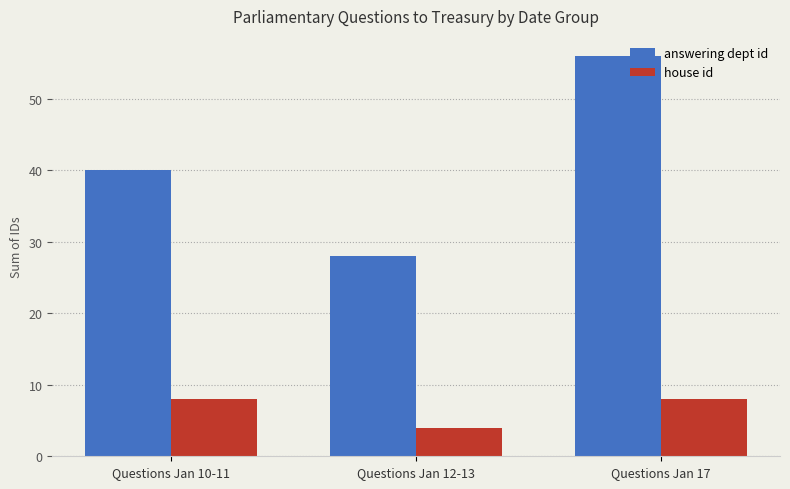

What is the sum of all house id values?

20